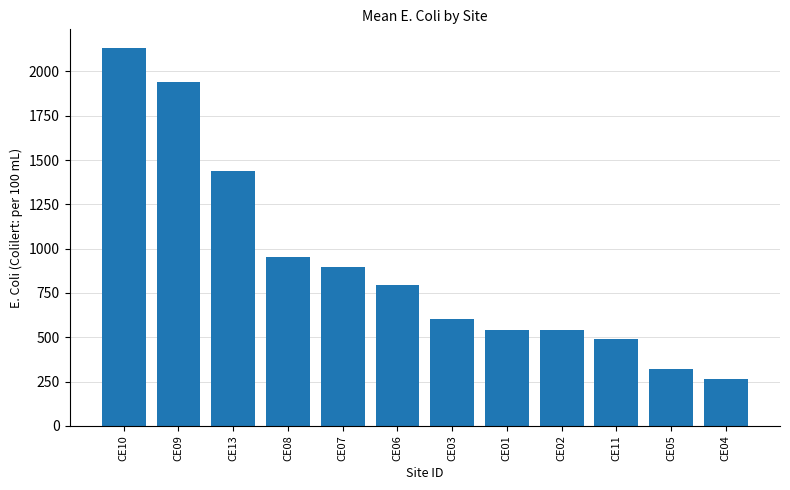

True or false: the data shows 416.4 at CE04.

False